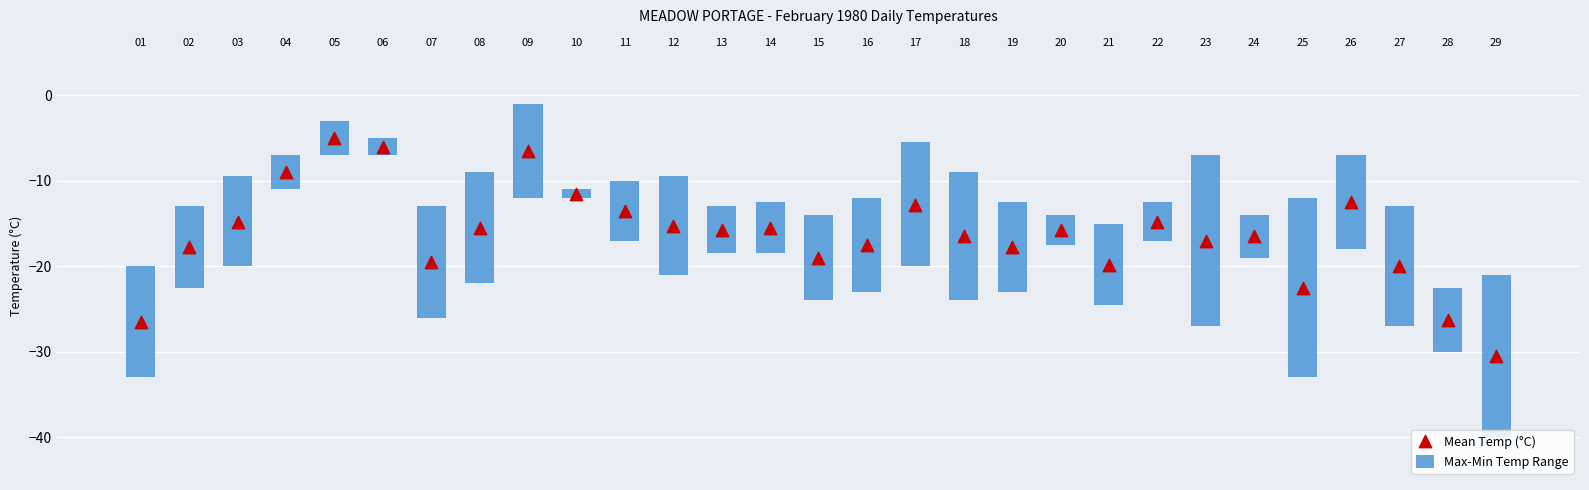

Which series contains the highest Y value?

Max-Min Temp Range